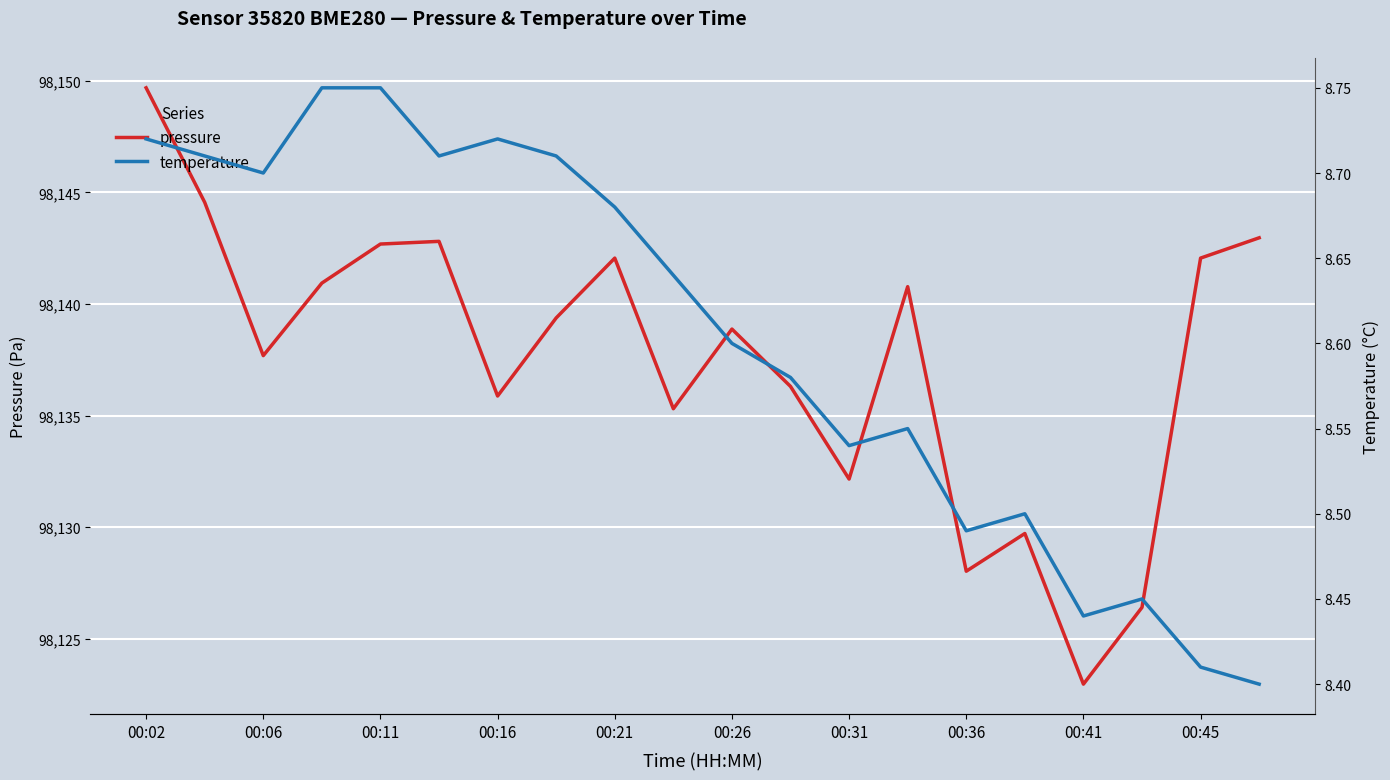

Reading right to left, extract all data points from this chart.

pressure: 98143.0	98142.1	98126.4	98123.0	98129.7	98128.0	98140.8	98132.2	98136.3	98138.9	98135.3	98142.1	98139.4	98135.9	98142.8	98142.7	98140.9	98137.7	98144.6	98149.7
temperature: 8.4	8.4	8.4	8.4	8.5	8.5	8.6	8.5	8.6	8.6	8.6	8.7	8.7	8.7	8.7	8.8	8.8	8.7	8.7	8.7